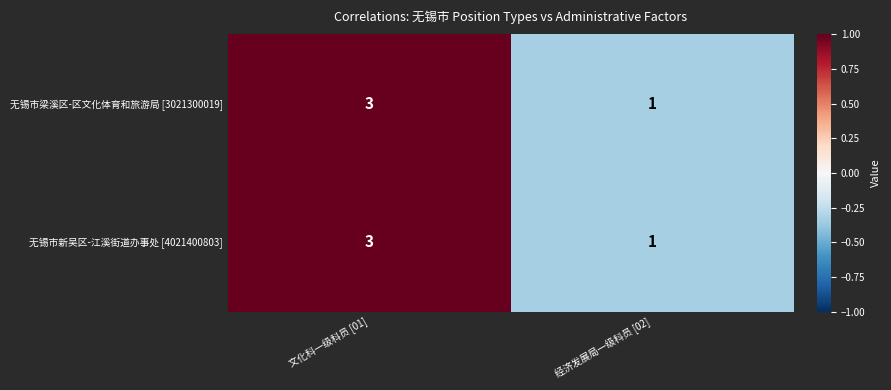

Count the number of data series in this chart.

2